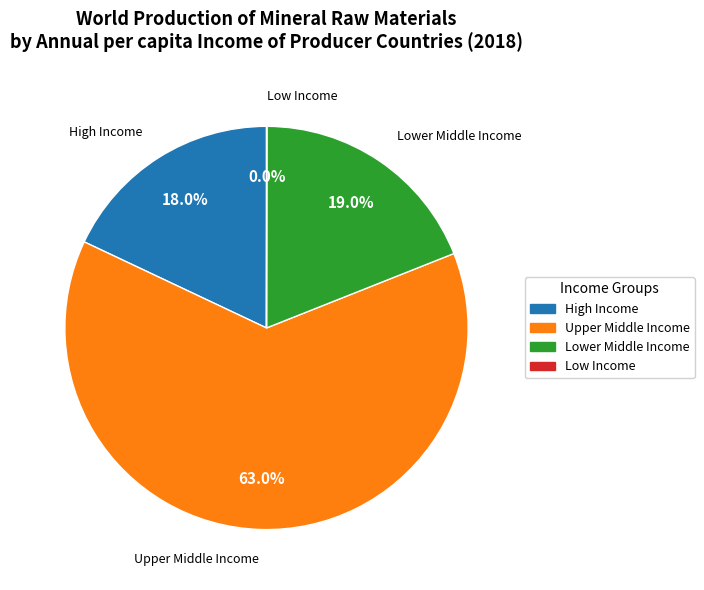

Between High Income and Upper Middle Income, which is larger?

Upper Middle Income